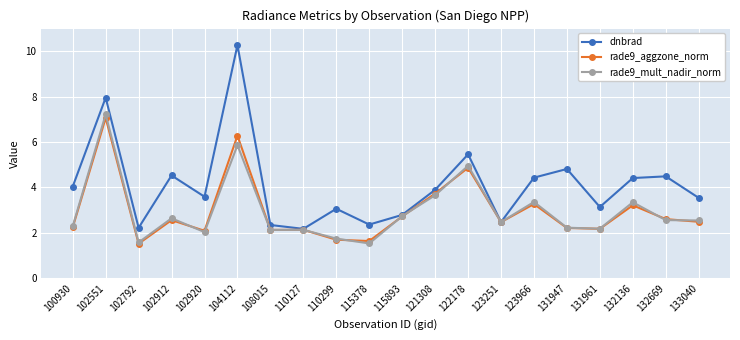

What is the average value of the rade9_mult_nadir_norm series?

3.0